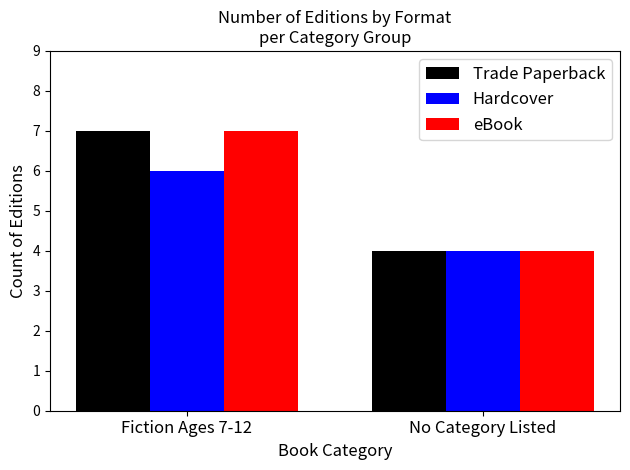

What is the difference between the maximum and minimum values in the Hardcover series?

2